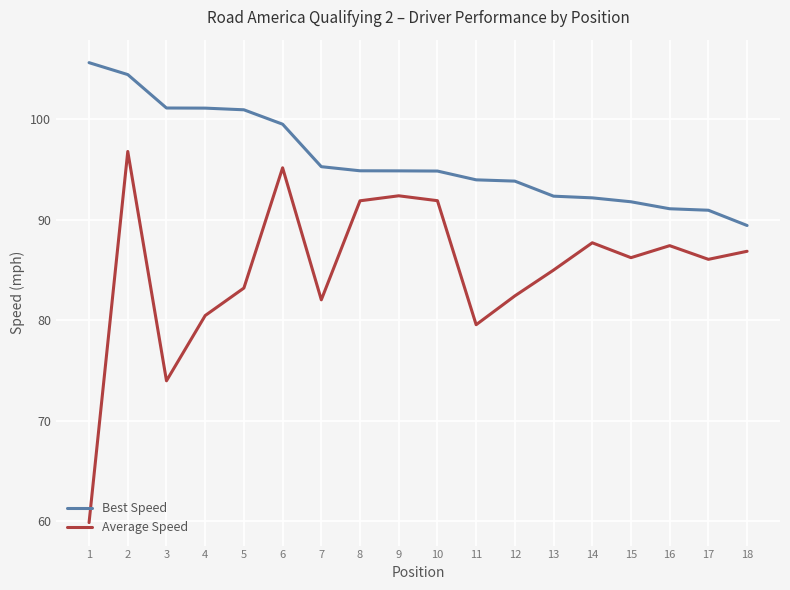

The Average Speed series shows 91.9 at 10. True or false?

True